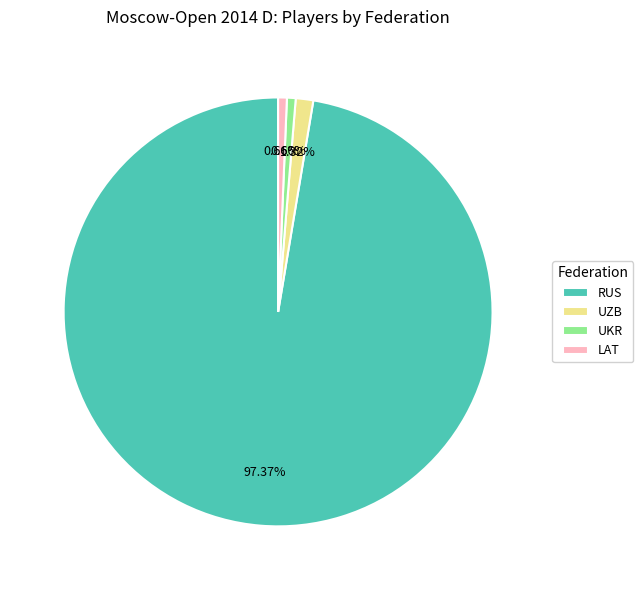

Which category has the biggest portion of the pie?

RUS